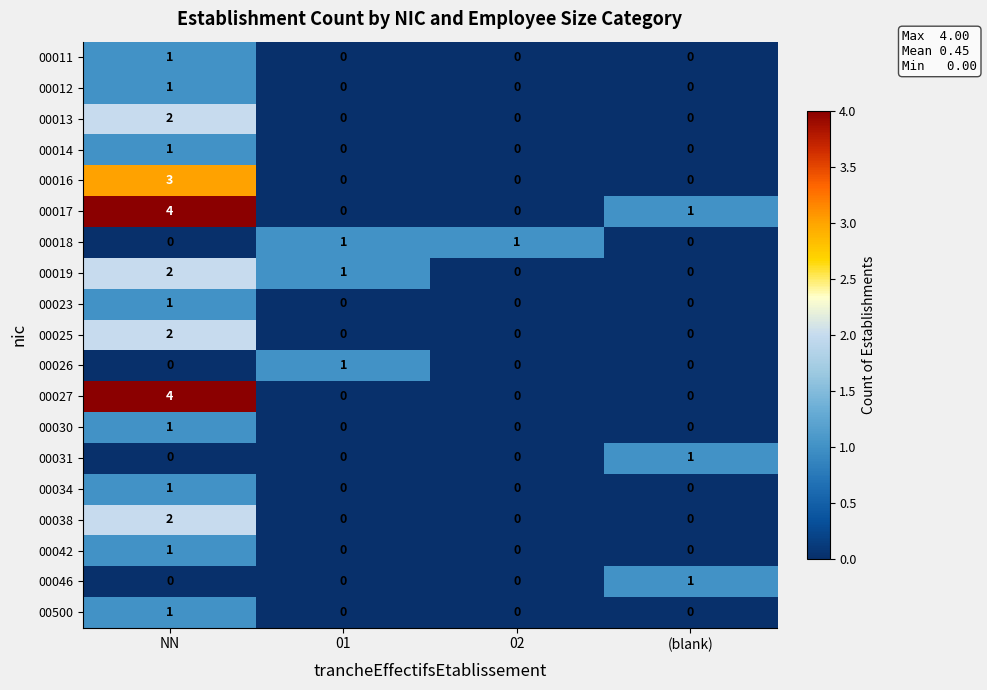

What is the difference between the highest and lowest values at NN?

4